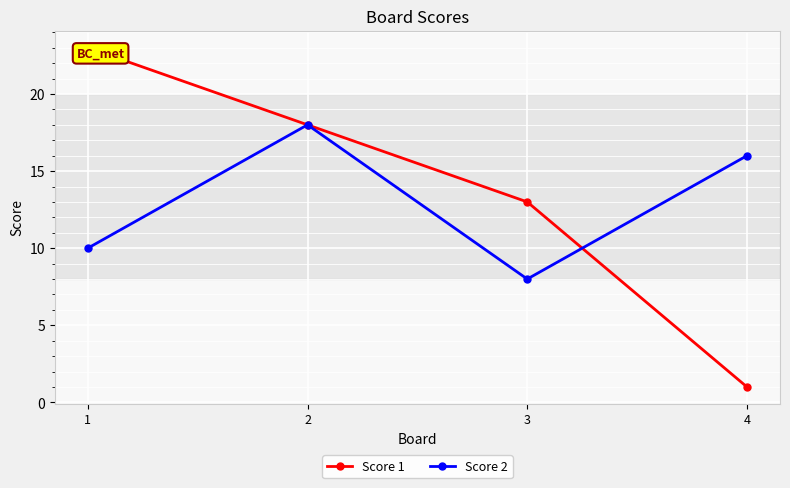

True or false: Score 1 and Score 2 intersect in this chart.

True